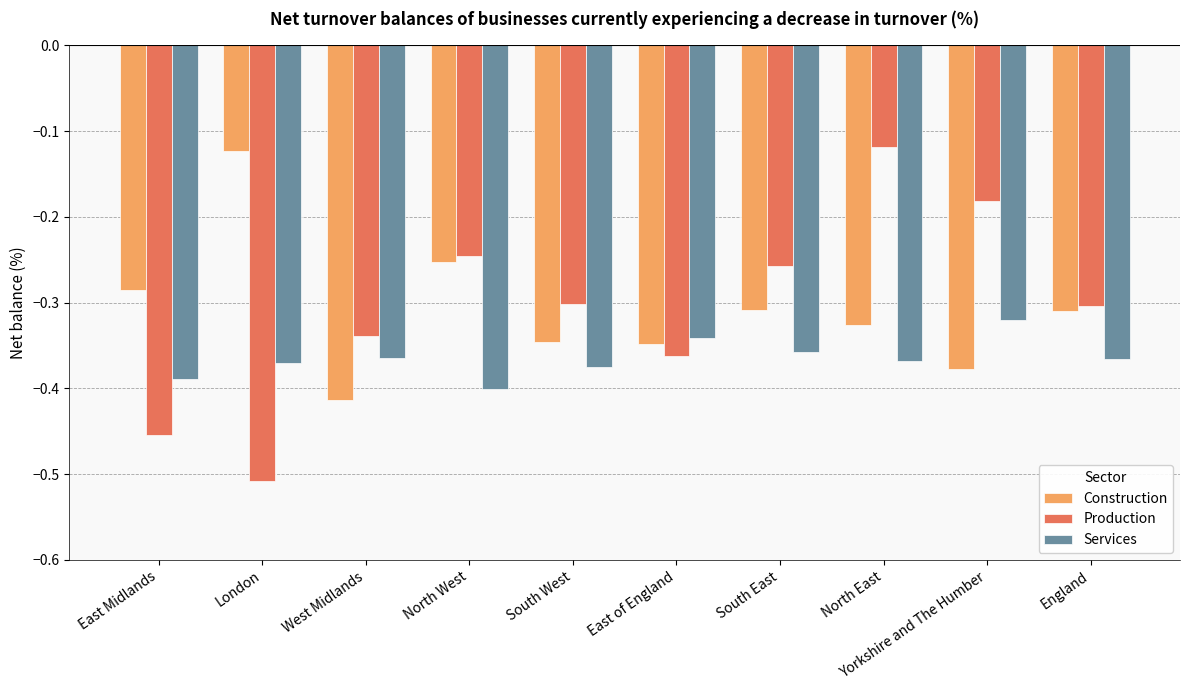

What is the total value across all series at East Midlands?

-1.1